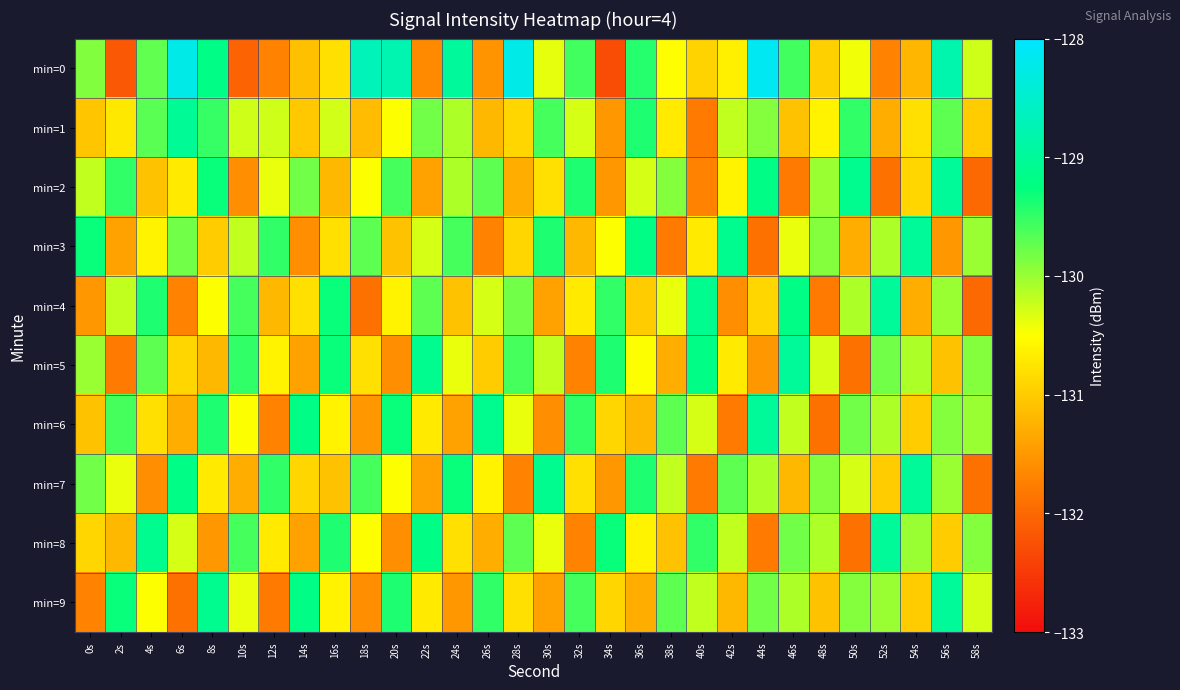

Reading right to left, extract all data points from this chart.

min=0: 58s=-130.3	56s=-128.8	54s=-131.2	52s=-131.7	50s=-130.4	48s=-131.0	46s=-129.6	44s=-128.1	42s=-130.7	40s=-130.9	38s=-130.5	36s=-129.4	34s=-132.3	32s=-129.6	30s=-130.4	28s=-128.3	26s=-131.5	24s=-129.0	22s=-131.6	20s=-128.8	18s=-128.7	16s=-130.8	14s=-131.1	12s=-131.7	10s=-132.0	8s=-129.2	6s=-128.2	4s=-129.7	2s=-132.2	0s=-129.9
min=1: 58s=-131.0	56s=-129.7	54s=-130.8	52s=-131.3	50s=-129.5	48s=-130.6	46s=-131.1	44s=-129.9	42s=-130.2	40s=-131.8	38s=-130.7	36s=-129.4	34s=-131.5	32s=-130.3	30s=-129.6	28s=-130.9	26s=-131.2	24s=-130.1	22s=-129.8	20s=-130.5	18s=-131.1	16s=-130.3	14s=-131.0	12s=-130.3	10s=-130.3	8s=-129.5	6s=-129.1	4s=-129.7	2s=-130.7	0s=-131.0
min=2: 58s=-132.0	56s=-129.0	54s=-130.9	52s=-131.9	50s=-129.1	48s=-130.0	46s=-131.8	44s=-129.2	42s=-130.6	40s=-131.7	38s=-129.9	36s=-130.3	34s=-131.5	32s=-129.4	30s=-130.8	28s=-131.3	26s=-129.7	24s=-130.1	22s=-131.4	20s=-129.6	18s=-130.5	16s=-131.2	14s=-129.8	12s=-130.4	10s=-131.6	8s=-129.3	6s=-130.7	4s=-131.1	2s=-129.5	0s=-130.2
min=3: 58s=-130.0	56s=-131.5	54s=-129.0	52s=-130.1	50s=-131.3	48s=-129.9	46s=-130.4	44s=-131.9	42s=-129.1	40s=-130.7	38s=-131.8	36s=-129.2	34s=-130.5	32s=-131.2	30s=-129.4	28s=-130.9	26s=-131.7	24s=-129.6	22s=-130.3	20s=-131.1	18s=-129.7	16s=-130.8	14s=-131.6	12s=-129.5	10s=-130.2	8s=-131.0	6s=-129.8	4s=-130.6	2s=-131.4	0s=-129.3
min=4: 58s=-132.0	56s=-130.0	54s=-131.3	52s=-129.0	50s=-130.1	48s=-131.8	46s=-129.2	44s=-130.9	42s=-131.6	40s=-129.1	38s=-130.4	36s=-131.0	34s=-129.5	32s=-130.7	30s=-131.4	28s=-129.8	26s=-130.3	24s=-131.1	22s=-129.7	20s=-130.6	18s=-131.9	16s=-129.3	14s=-130.8	12s=-131.2	10s=-129.6	8s=-130.5	6s=-131.7	4s=-129.4	2s=-130.2	0s=-131.5
min=5: 58s=-129.9	56s=-131.1	54s=-130.1	52s=-129.8	50s=-131.9	48s=-130.3	46s=-129.0	44s=-131.5	42s=-130.7	40s=-129.2	38s=-131.3	36s=-130.5	34s=-129.4	32s=-131.7	30s=-130.2	28s=-129.6	26s=-131.0	24s=-130.4	22s=-129.1	20s=-131.6	18s=-130.8	16s=-129.3	14s=-131.4	12s=-130.6	10s=-129.5	8s=-131.2	6s=-130.9	4s=-129.7	2s=-131.8	0s=-130.0
min=6: 58s=-130.0	56s=-129.9	54s=-131.0	52s=-130.1	50s=-129.8	48s=-131.9	46s=-130.2	44s=-129.0	42s=-131.8	40s=-130.3	38s=-129.7	36s=-131.2	34s=-130.9	32s=-129.5	30s=-131.6	28s=-130.4	26s=-129.1	24s=-131.4	22s=-130.7	20s=-129.3	18s=-131.5	16s=-130.6	14s=-129.2	12s=-131.7	10s=-130.5	8s=-129.4	6s=-131.3	4s=-130.8	2s=-129.6	0s=-131.1
min=7: 58s=-131.9	56s=-130.0	54s=-129.0	52s=-131.0	50s=-130.3	48s=-129.9	46s=-131.2	44s=-130.1	42s=-129.7	40s=-131.8	38s=-130.2	36s=-129.4	34s=-131.5	32s=-130.8	30s=-129.1	28s=-131.7	26s=-130.6	24s=-129.3	22s=-131.4	20s=-130.5	18s=-129.6	16s=-131.1	14s=-130.9	12s=-129.5	10s=-131.3	8s=-130.7	6s=-129.2	4s=-131.6	2s=-130.4	0s=-129.8
min=8: 58s=-129.9	56s=-131.0	54s=-130.0	52s=-129.0	50s=-131.9	48s=-130.1	46s=-129.8	44s=-131.8	42s=-130.2	40s=-129.5	38s=-131.1	36s=-130.6	34s=-129.3	32s=-131.7	30s=-130.4	28s=-129.7	26s=-131.3	24s=-130.8	22s=-129.2	20s=-131.6	18s=-130.5	16s=-129.4	14s=-131.4	12s=-130.7	10s=-129.6	8s=-131.5	6s=-130.3	4s=-129.1	2s=-131.2	0s=-130.9
min=9: 58s=-130.3	56s=-129.0	54s=-131.0	52s=-130.0	50s=-129.9	48s=-131.1	46s=-130.1	44s=-129.8	42s=-131.2	40s=-130.2	38s=-129.7	36s=-131.3	34s=-130.9	32s=-129.6	30s=-131.4	28s=-130.8	26s=-129.5	24s=-131.5	22s=-130.7	20s=-129.4	18s=-131.6	16s=-130.6	14s=-129.2	12s=-131.8	10s=-130.4	8s=-129.1	6s=-131.9	4s=-130.5	2s=-129.3	0s=-131.7